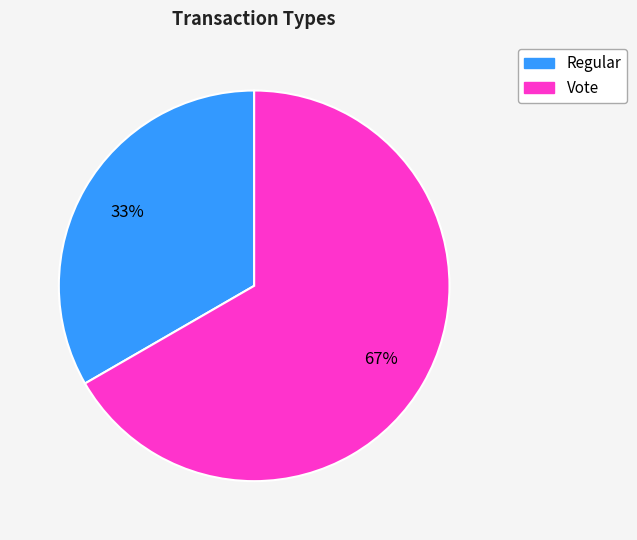

To the nearest percent, what percentage of the pie is Vote?

67%